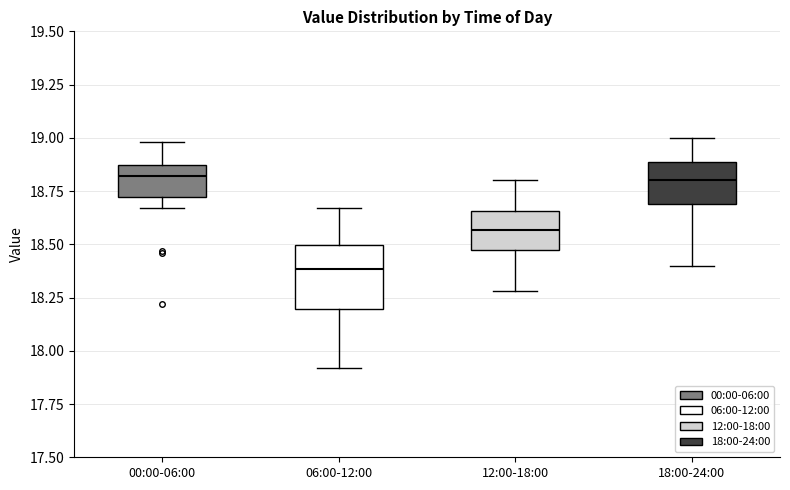

Reading left to right, read every box against the y-axis: the position of its median line, the range the box covers, and the ends of its whiskers. The values are not printed on the chart, so give them approximately, as read against the axis.

00:00-06:00: median 18.80, box 18.70 to 18.85, whiskers 18.65 to 19.00
06:00-12:00: median 18.40, box 18.20 to 18.50, whiskers 17.90 to 18.65
12:00-18:00: median 18.55, box 18.45 to 18.65, whiskers 18.30 to 18.80
18:00-24:00: median 18.80, box 18.70 to 18.90, whiskers 18.40 to 19.00